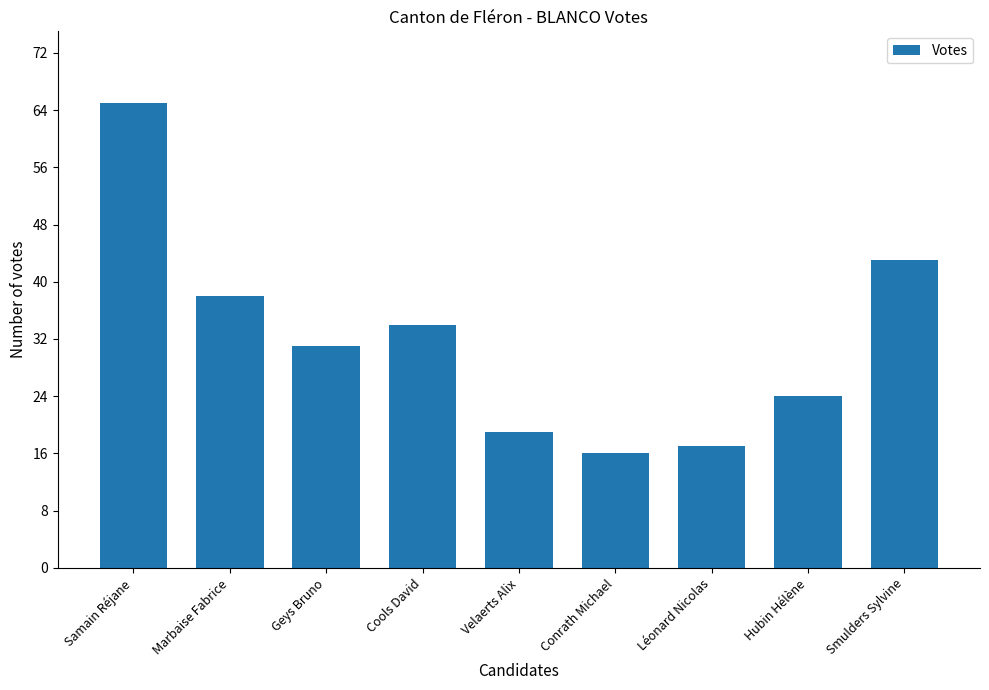

Which label corresponds to the largest value in the chart?

Samain Réjane